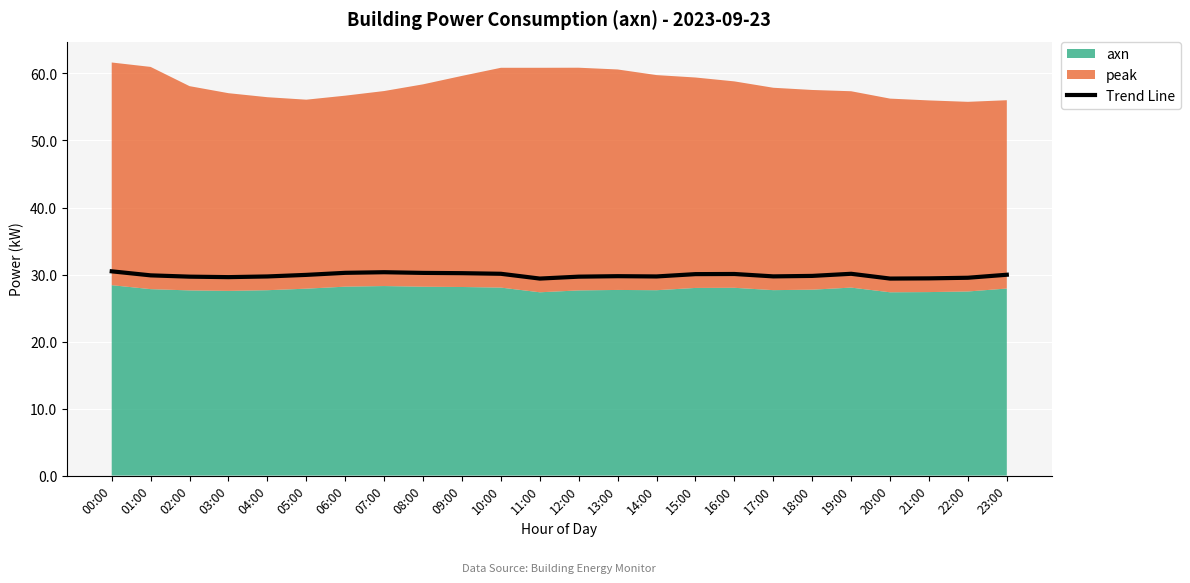

The value at 04:00 is 38.8. True or false?

False